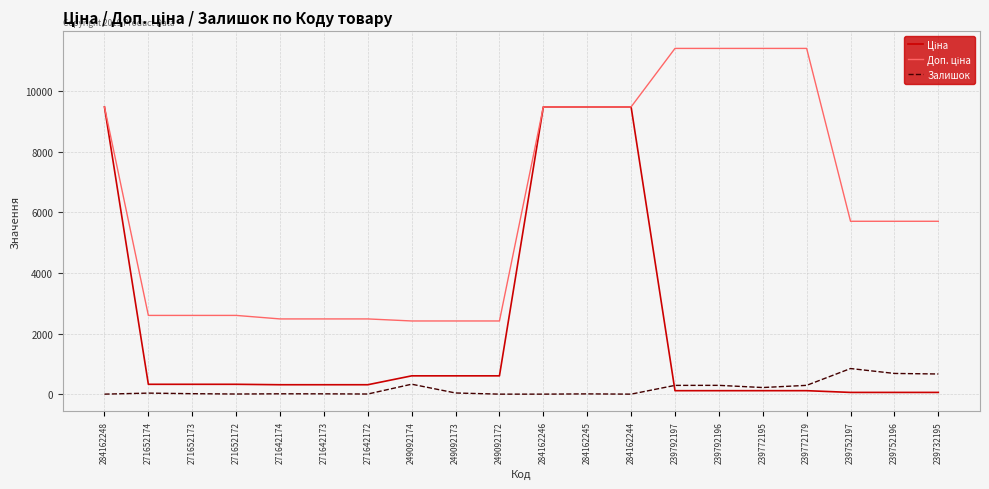

Count the number of data series in this chart.

3